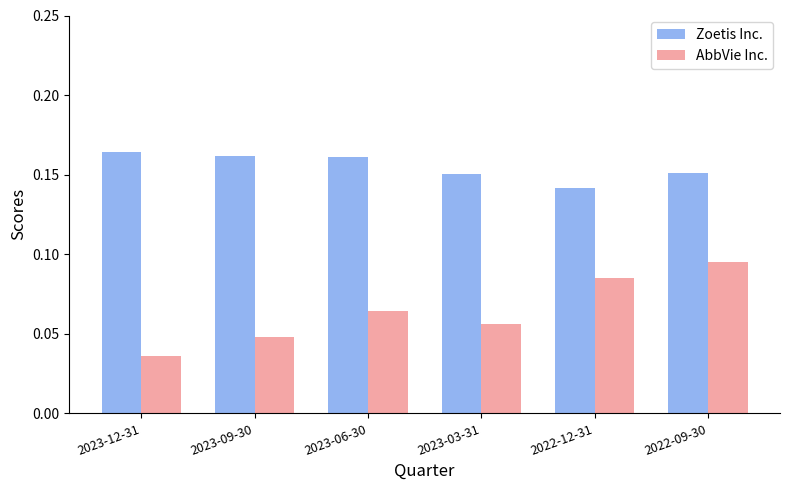

How many bars are there in each group?

2